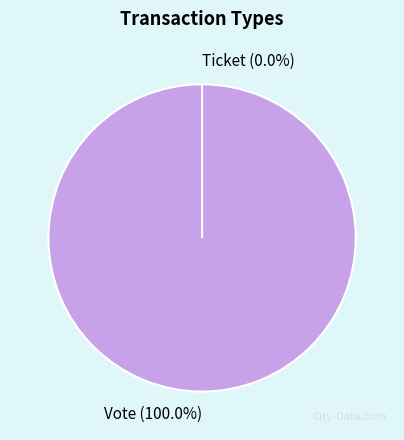

Rank the categories by value from lowest to highest.

Ticket, Vote